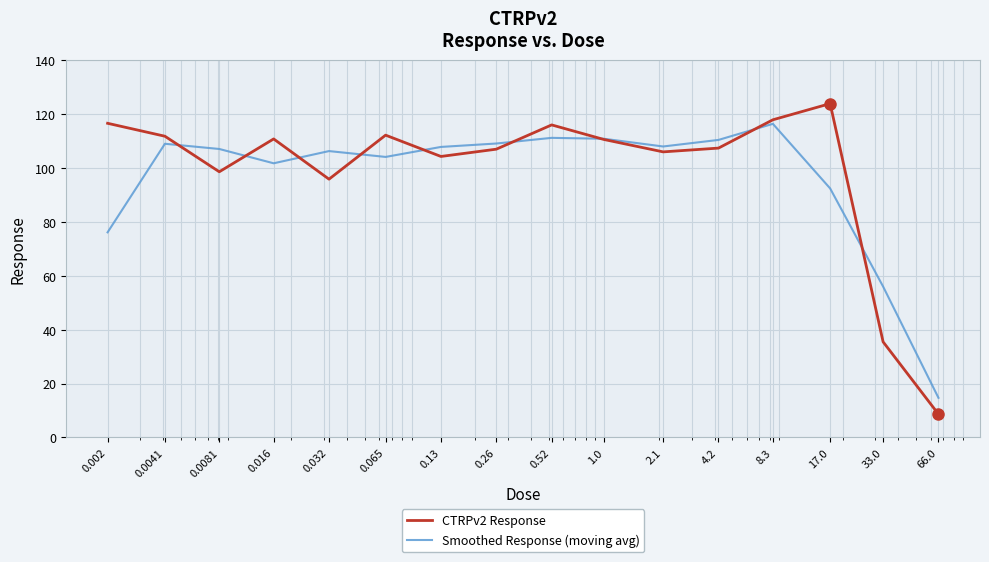

Rank the series by their maximum value, from highest to lowest.

CTRPv2 Response, Smoothed Response (moving avg)